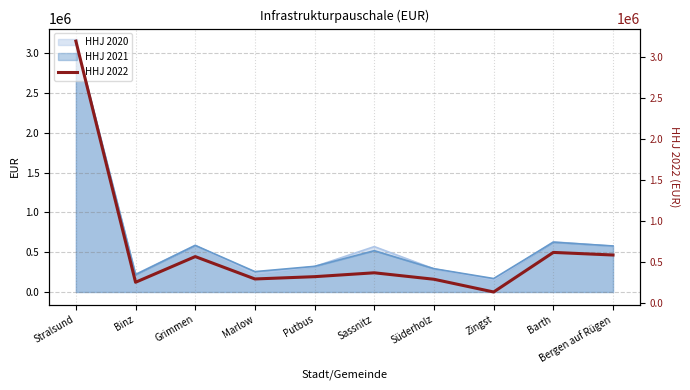

What is the ratio of the value at Stralsund to the value at Bergen auf Rügen?

5.4